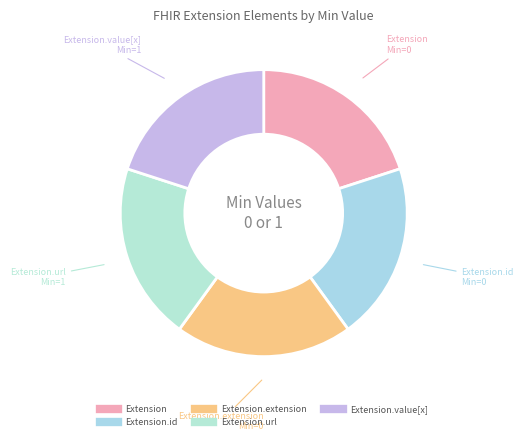

How many slices are in this pie chart?

5